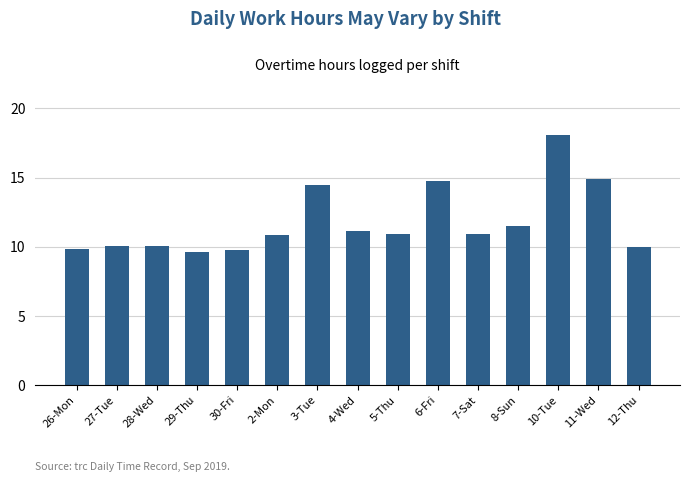

The value at 8-Sun is 16.7. True or false?

False